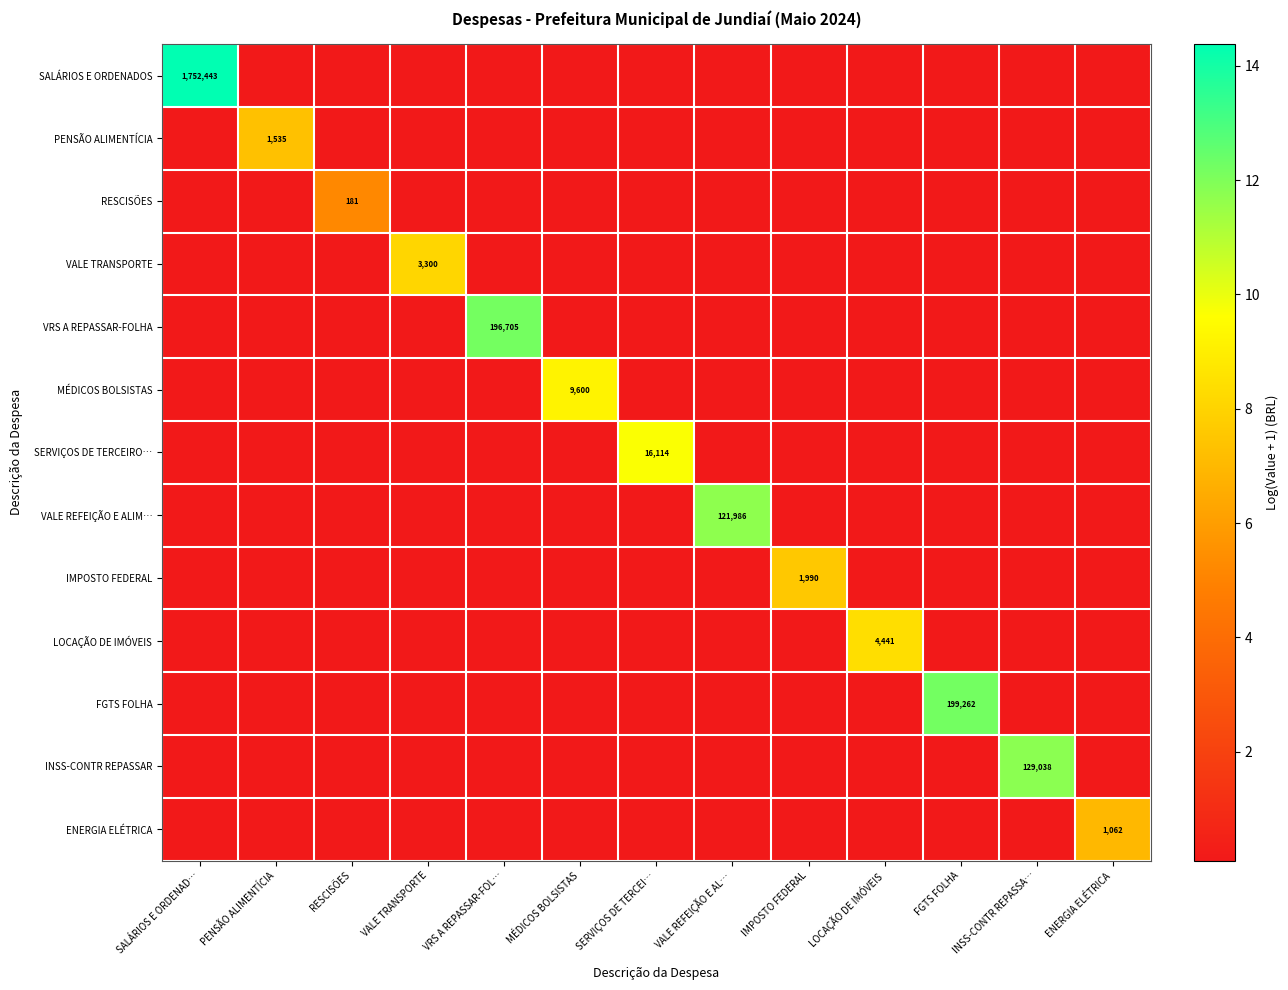

What is the difference between the highest and lowest values at PENSÃO ALIMENTÍCIA?

7.2